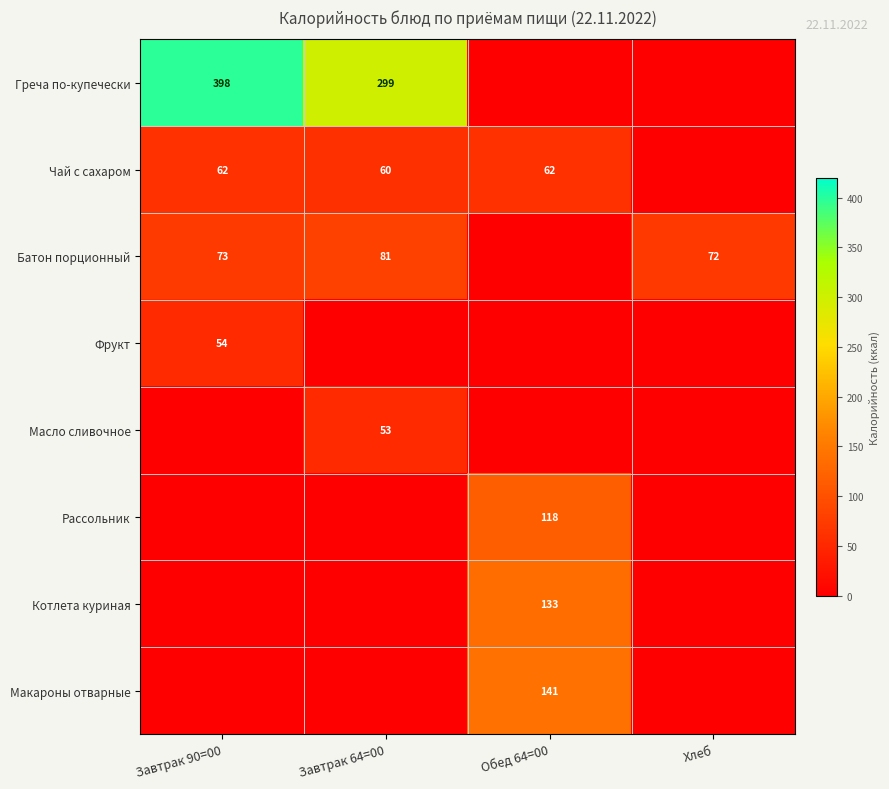

Is it true that Греча по-купечески equals 451 at Завтрак 64=00?

False